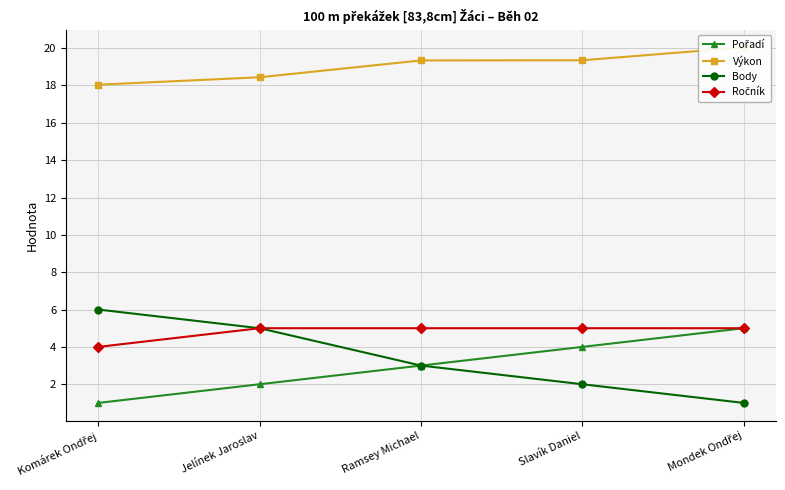

Which series has the largest range (max minus min)?

Body